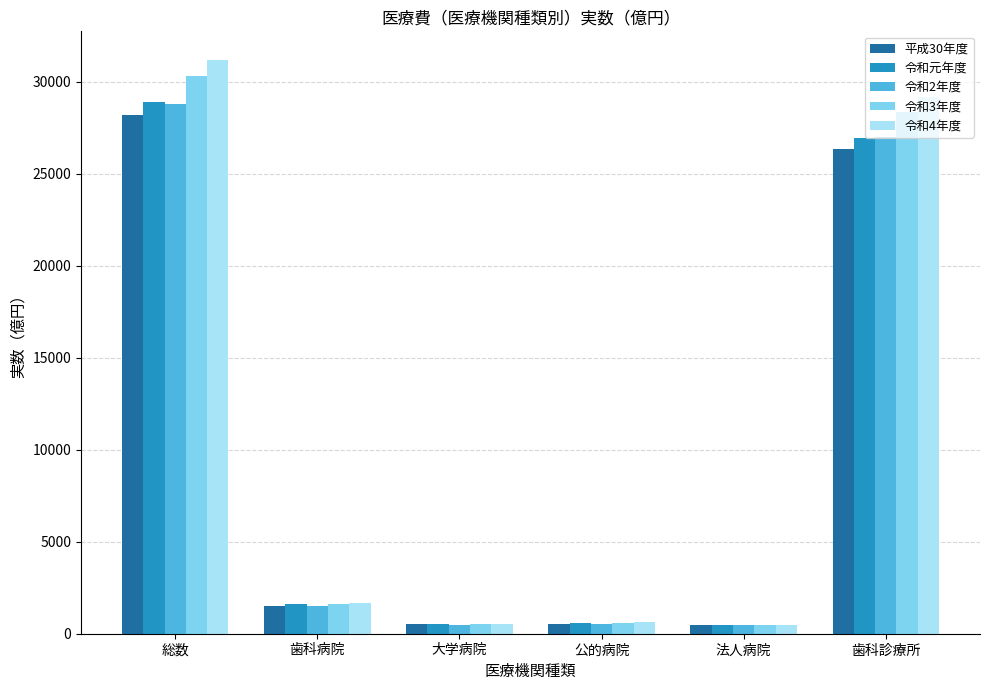

What is the value of the 令和元年度 bar at the 1st from the left?

28866.6